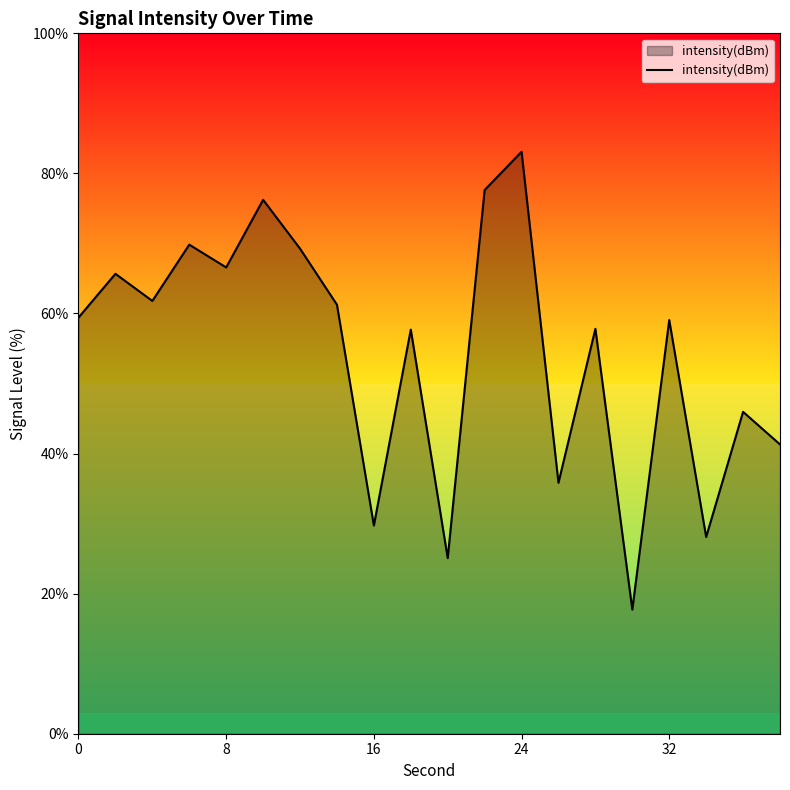

What is the difference between the maximum and minimum values?

65.4